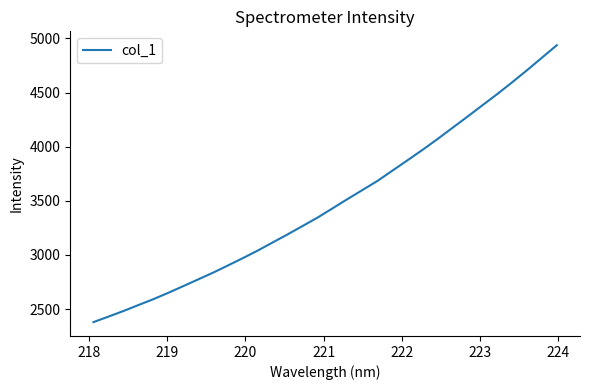

What is the greatest value displayed?

4936.9